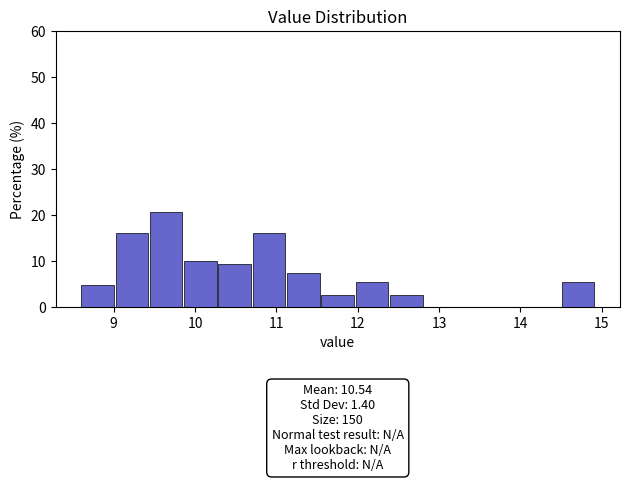

Over which range of the x-axis is the bar tallest?

9.4 to 9.9